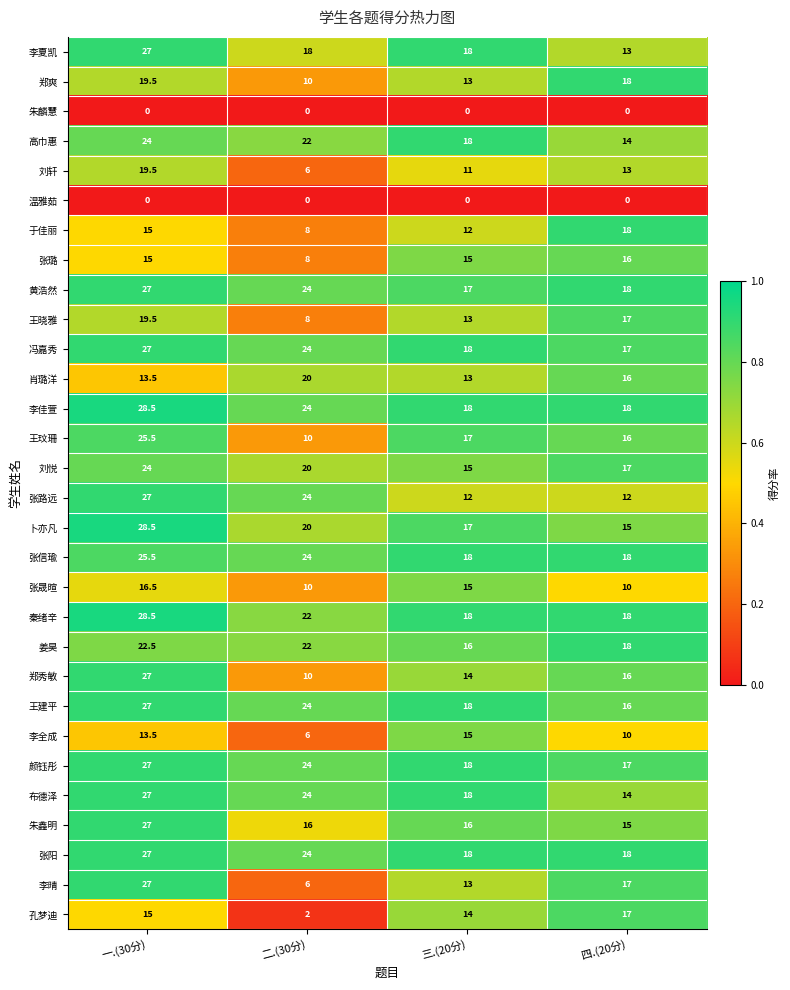

What is the total value across all series at 四.(20分)?

442.0